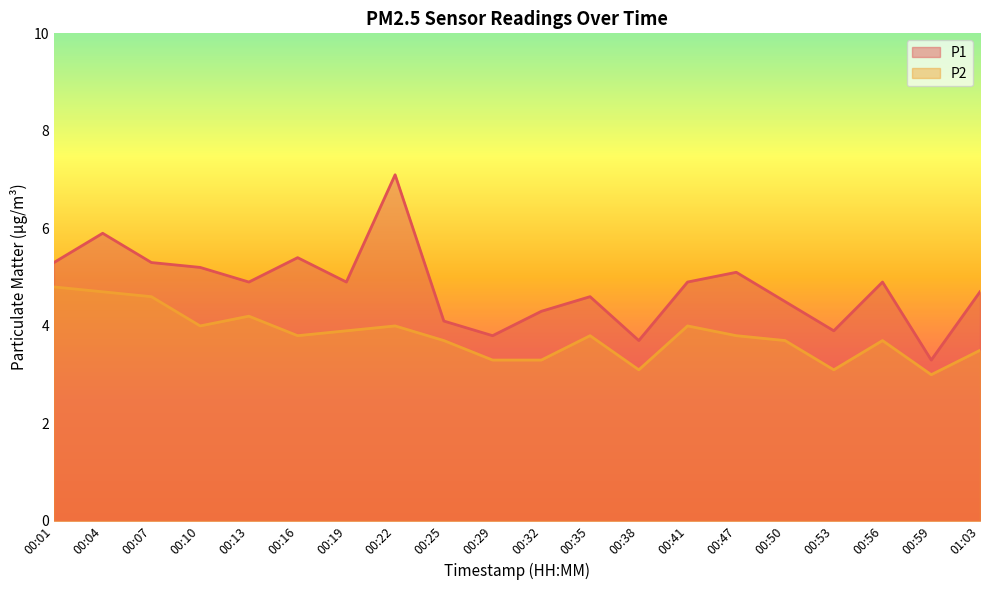

The P2 series shows 5.3 at 00:53. True or false?

False